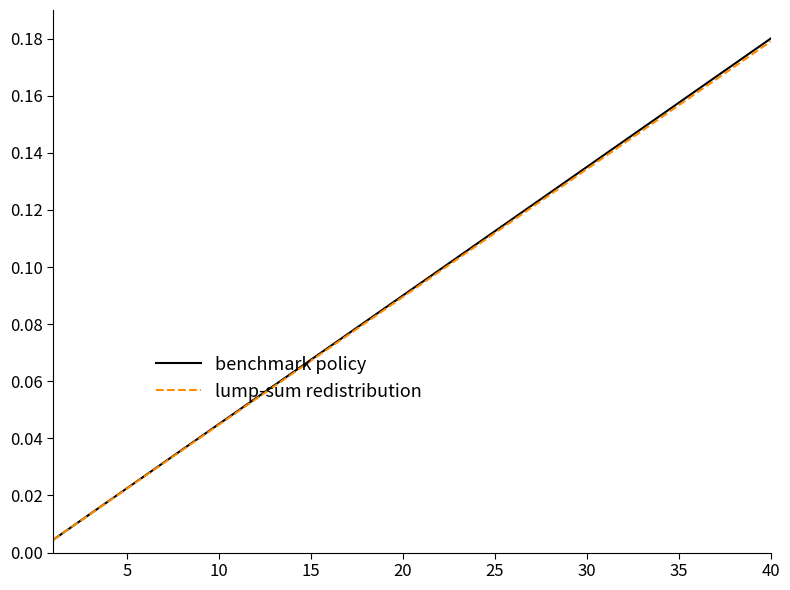

Which series has the widest spread of values?

benchmark policy